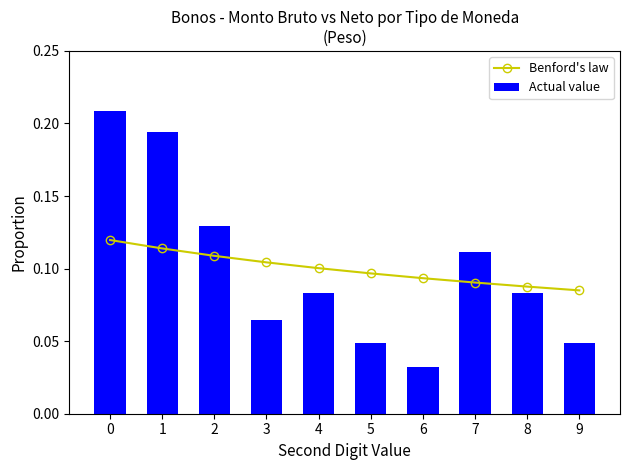

How many groups of bars are there?

10